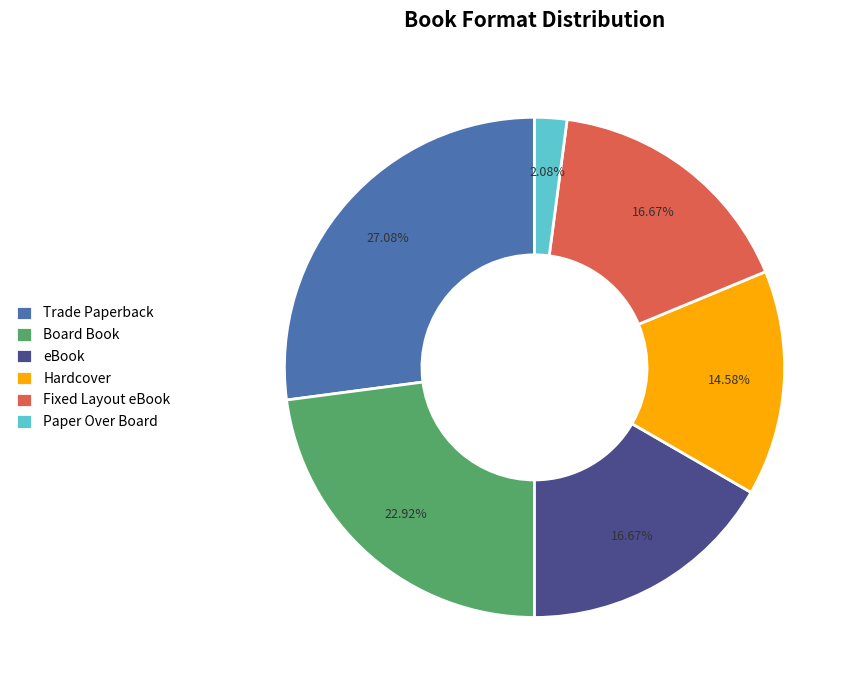

To the nearest percent, what is the difference between the largest and smallest slice percentages?

25%